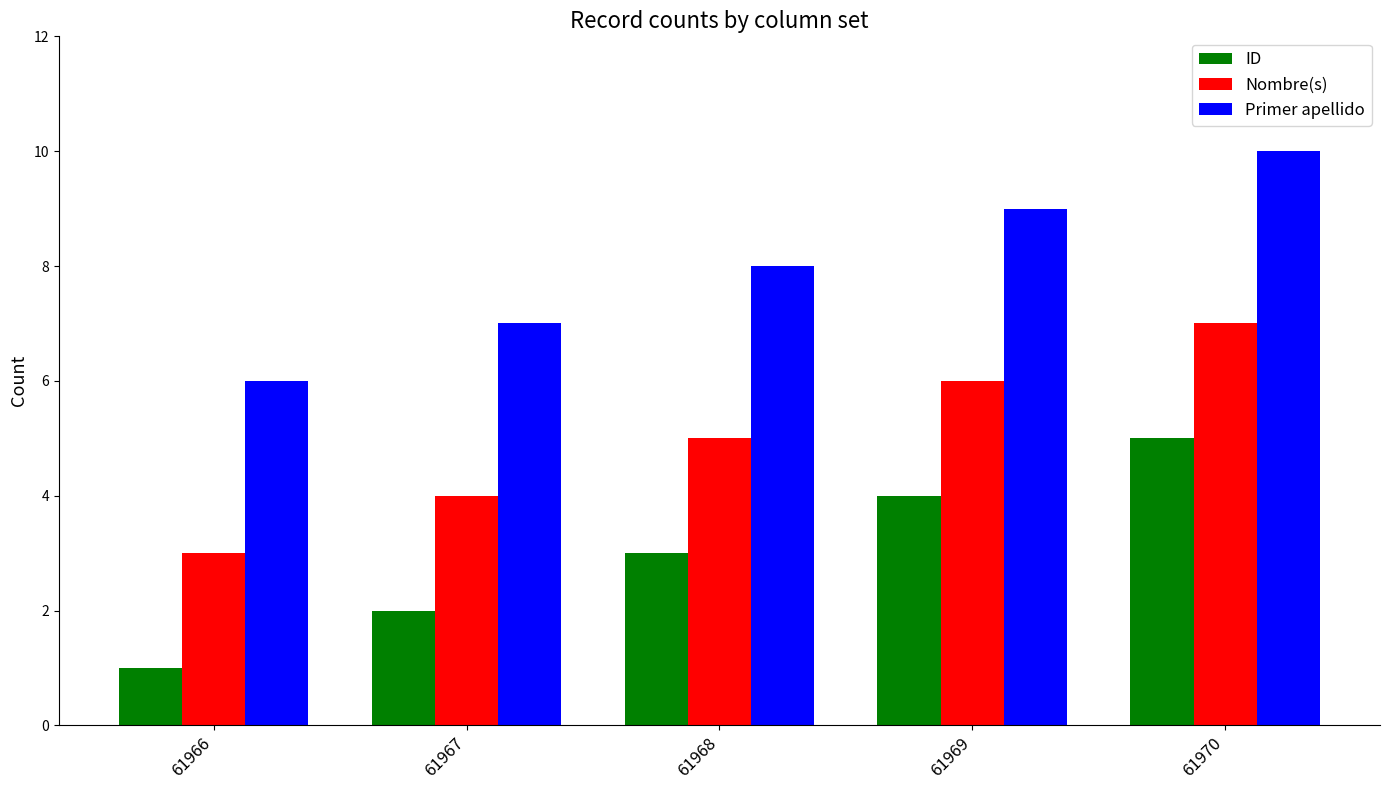

What is the difference between the Nombre(s) values at 61970 and 61966?

4